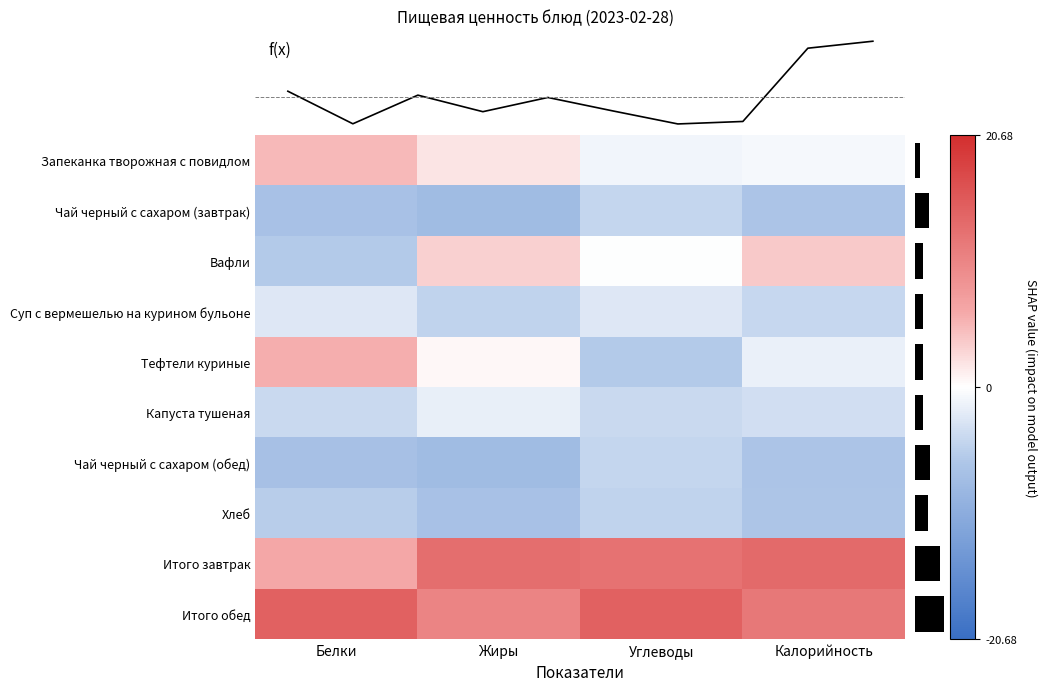

What is the difference between the maximum and minimum values in the Запеканка творожная с повидлом series?

5.9